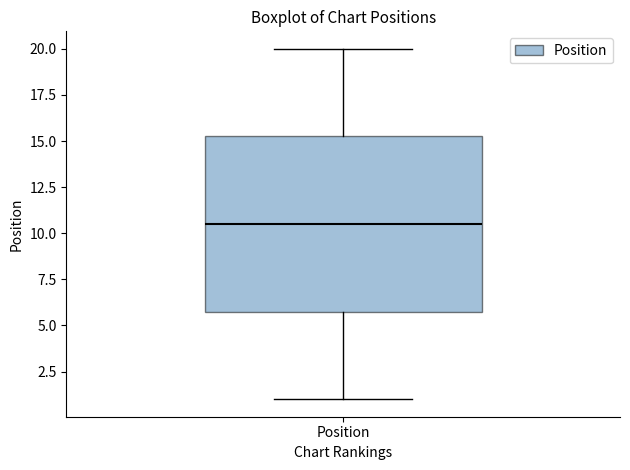

Transcribe this box plot: give where the median line is, the range the box spans, and where the two whiskers end, as read against the y-axis. The values are not printed on the chart, so give them approximately, as read against the axis.

median 10.5, box 6.0 to 15.5, whiskers 1.0 to 20.0